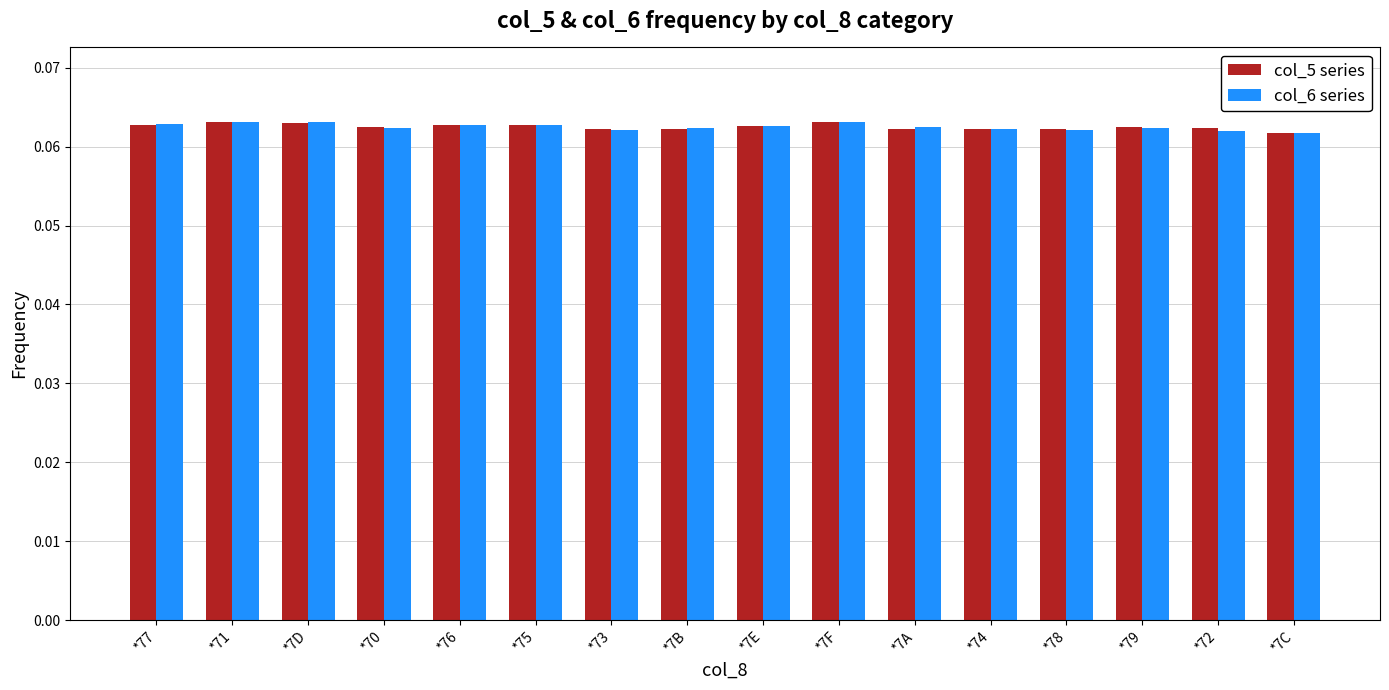

At how many categories does at least one series exceed 0?

16